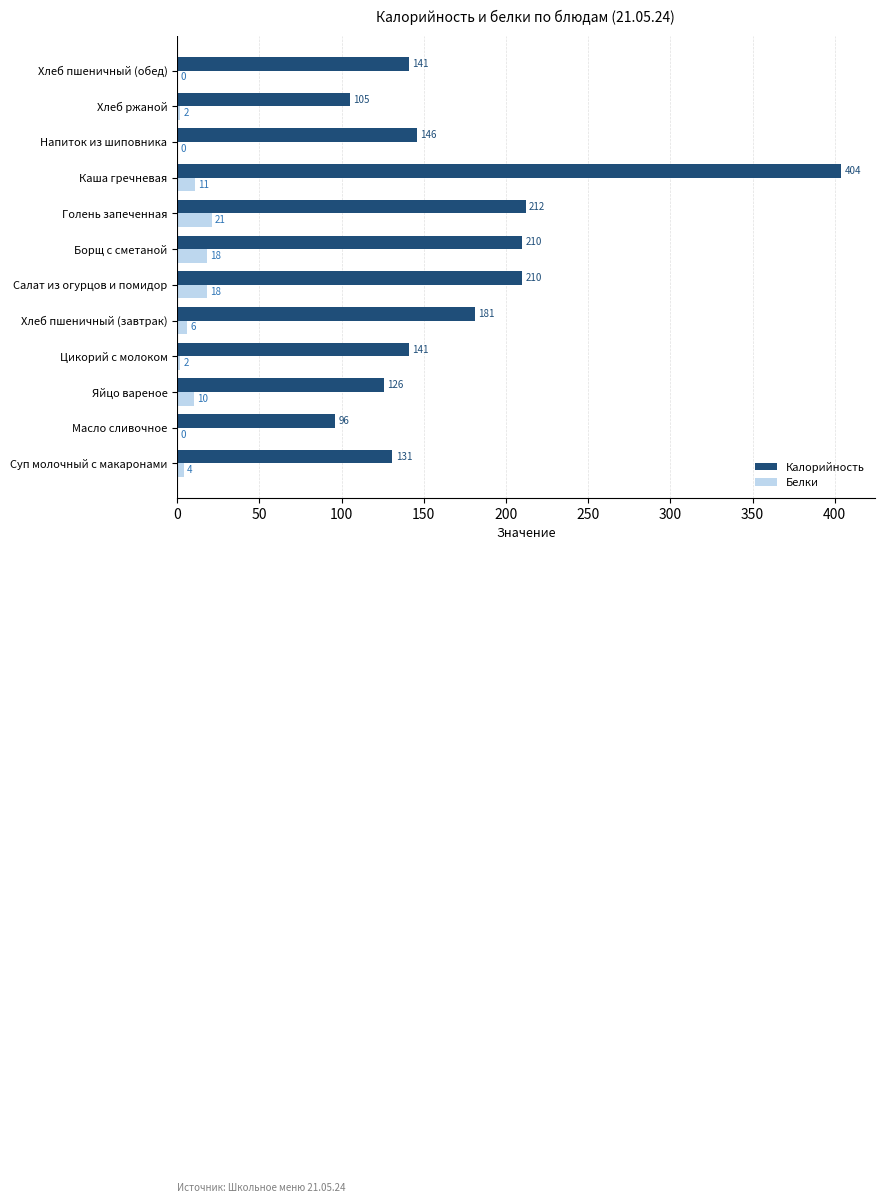

What is the sum of the Калорийность values at Цикорий с молоком and Хлеб ржаной?

246